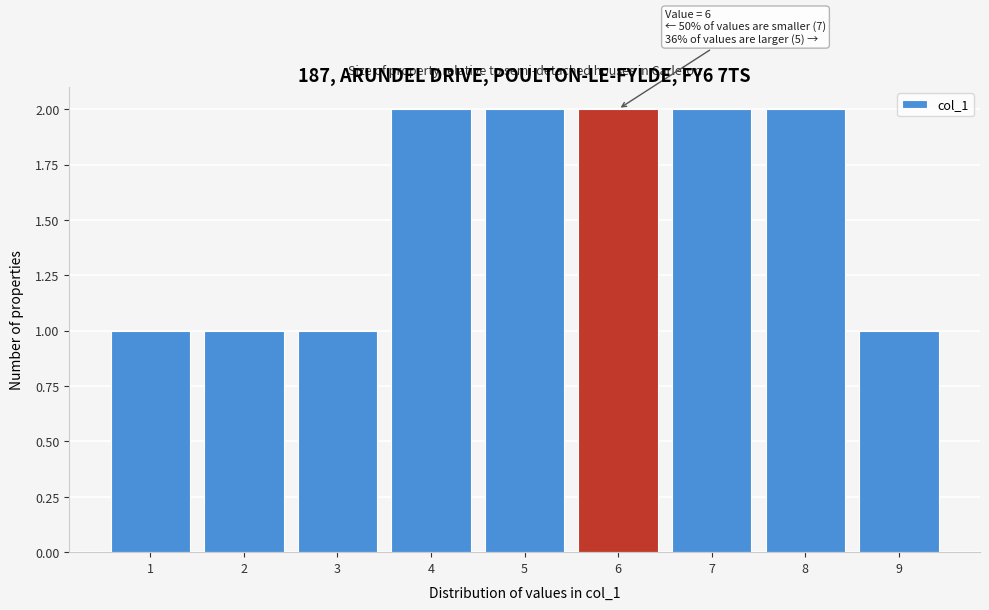

Reading right to left, extract all data points from this chart.

1	2	2	2	2	2	1	1	1